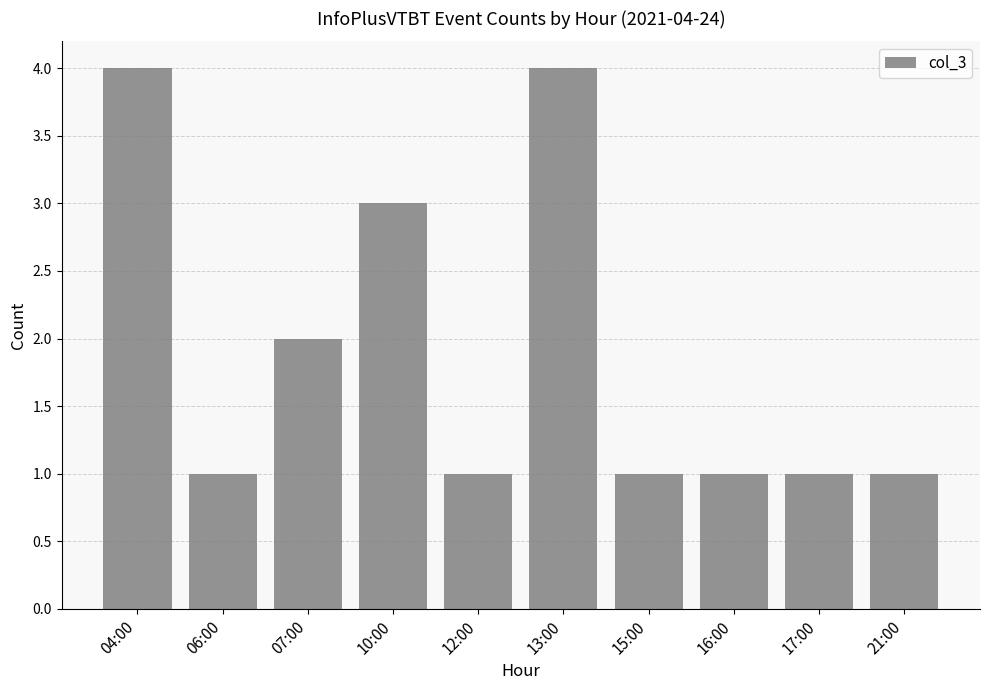

Are the bars grouped side by side (vs. stacked)?

No